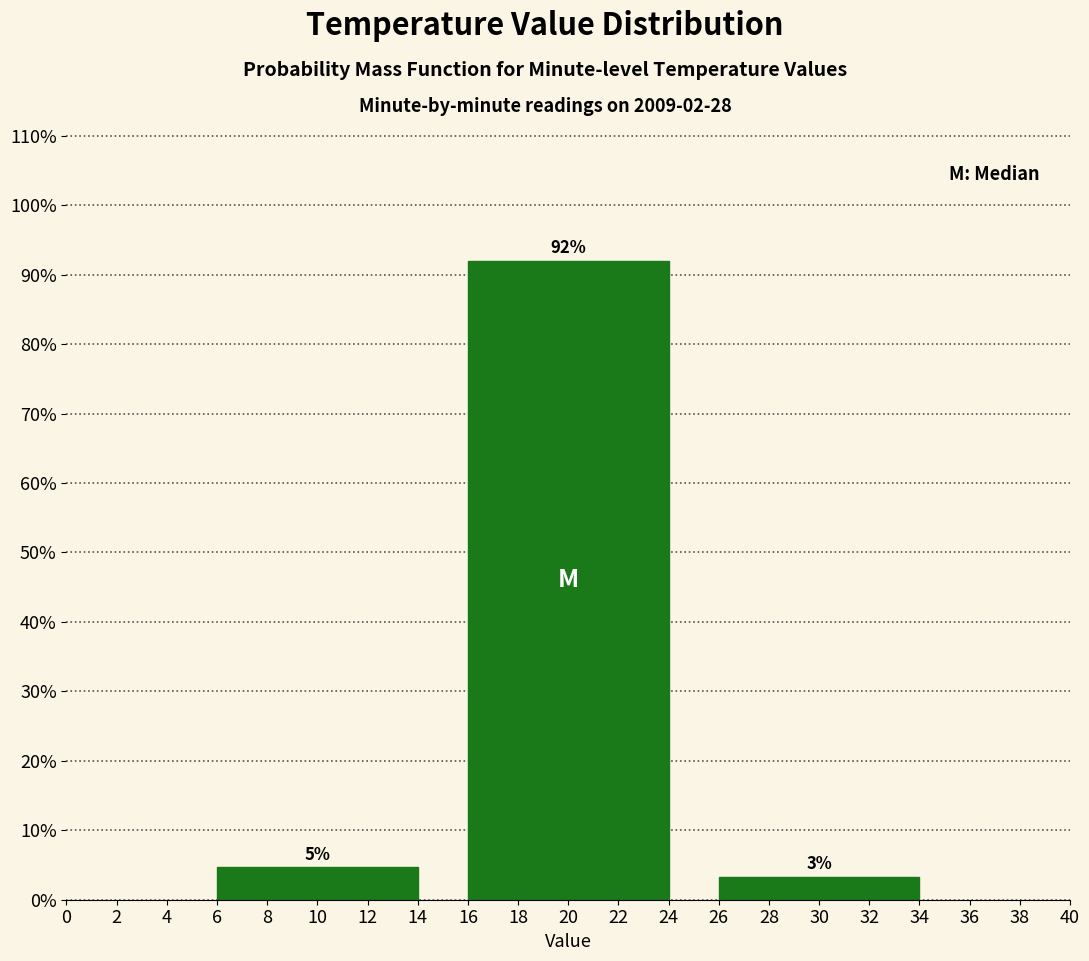

How many bars are there in total?

3